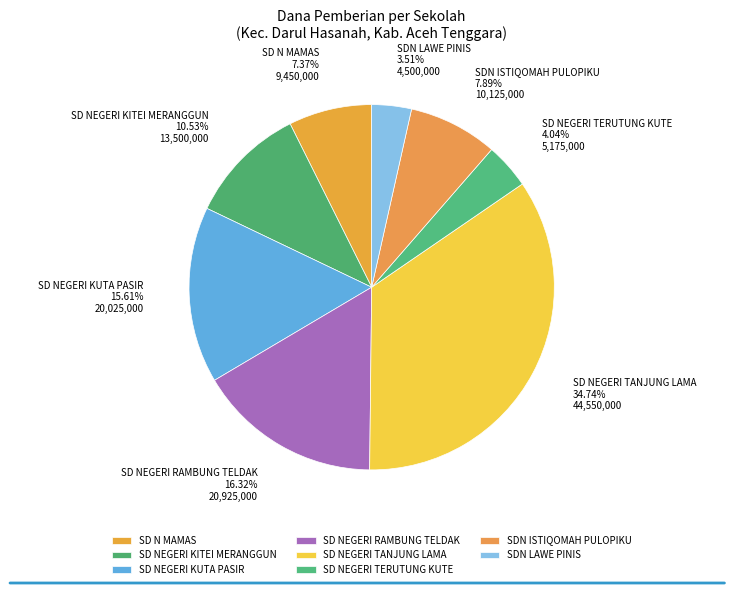

Does SD NEGERI KUTA PASIR account for over 50% of the chart?

No